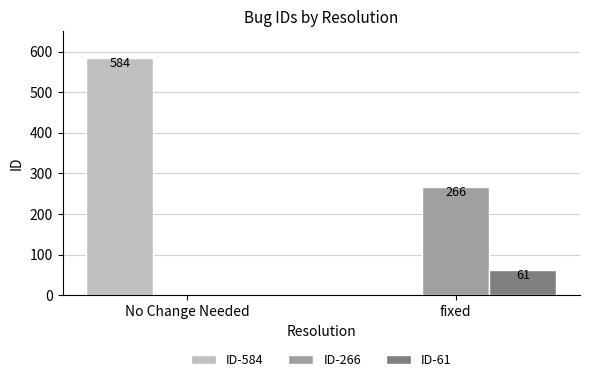

What is the sum of all ID-61 values?

61